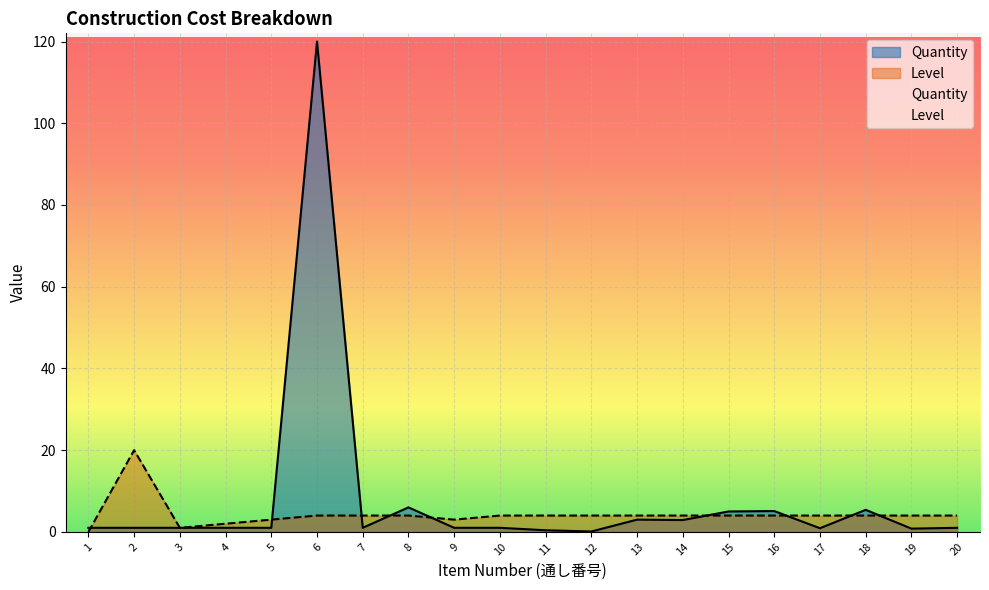

Which category has the lowest value across all series?

1